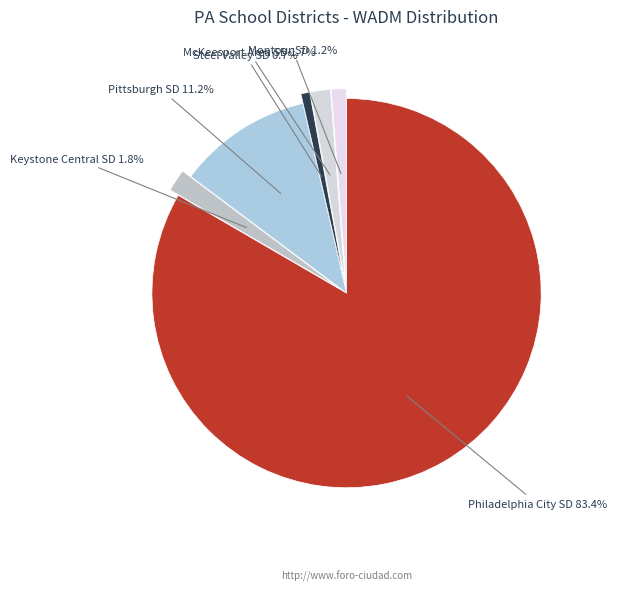

To the nearest percent, what portion does McKeesport Area SD represent?

2%